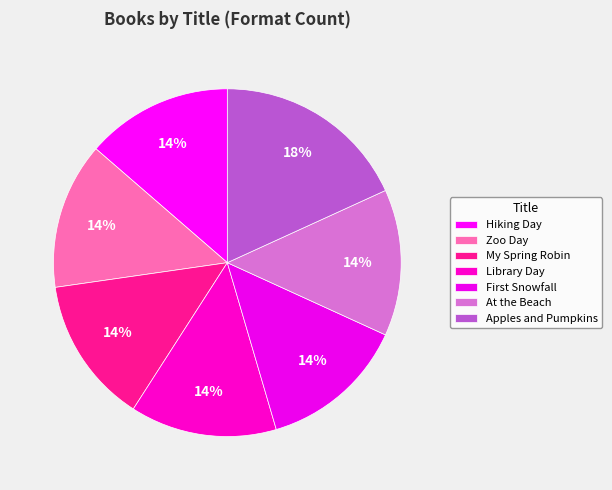

How many slices are in this pie chart?

7